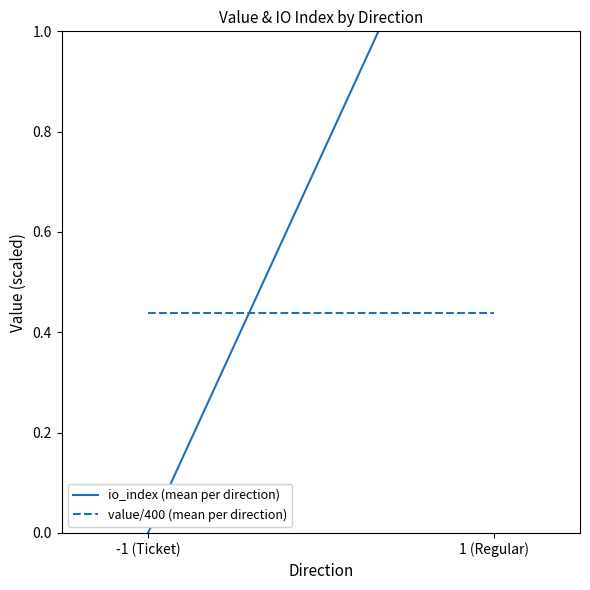

Rank the series by their average value, from lowest to highest.

value/400 (mean per direction), io_index (mean per direction)